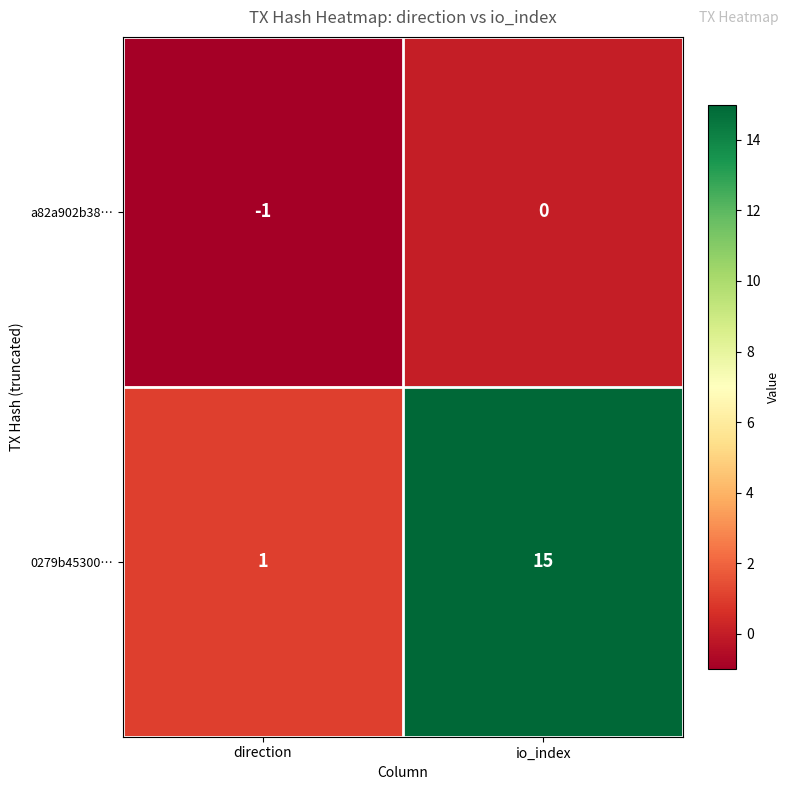

Where is 0279b45300… nearest to the value 8?

direction